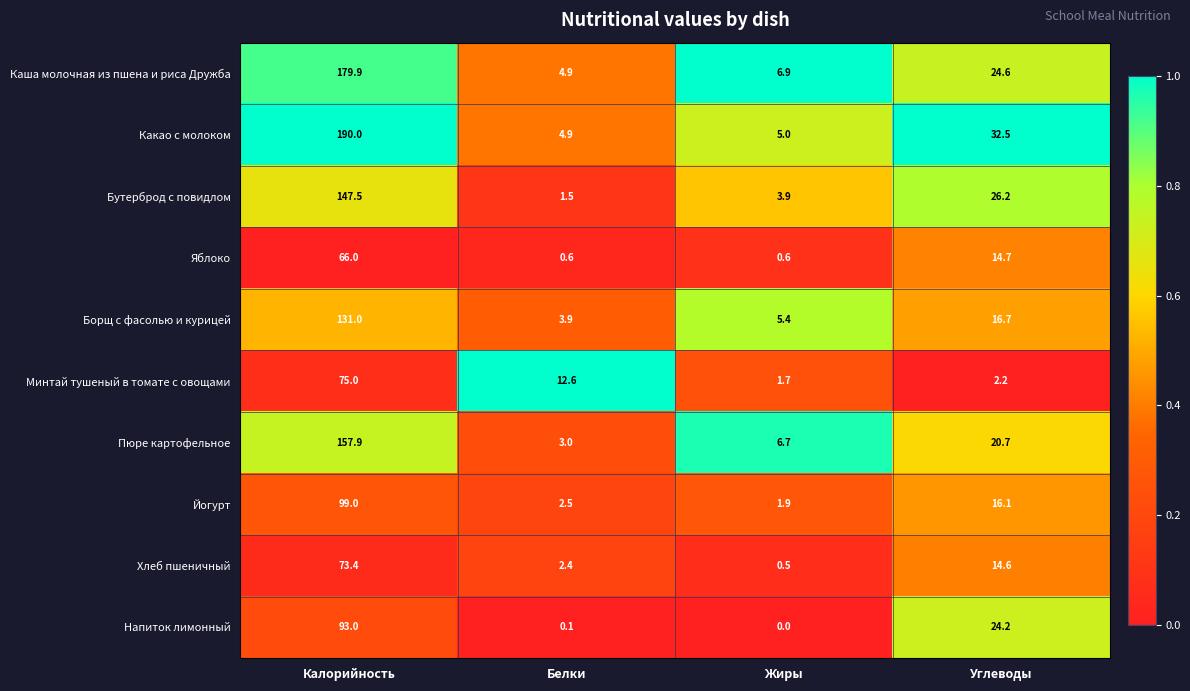

Which series has the largest total across all categories?

Какао с молоком